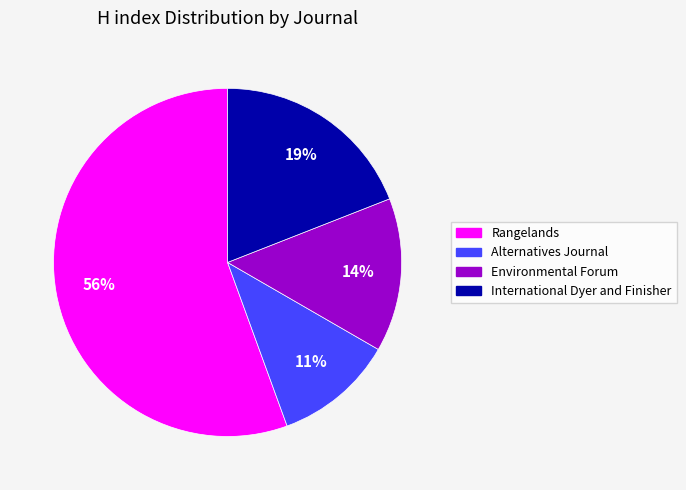

Approximately how many times larger is the value at International Dyer and Finisher compared to Rangelands?

0.3